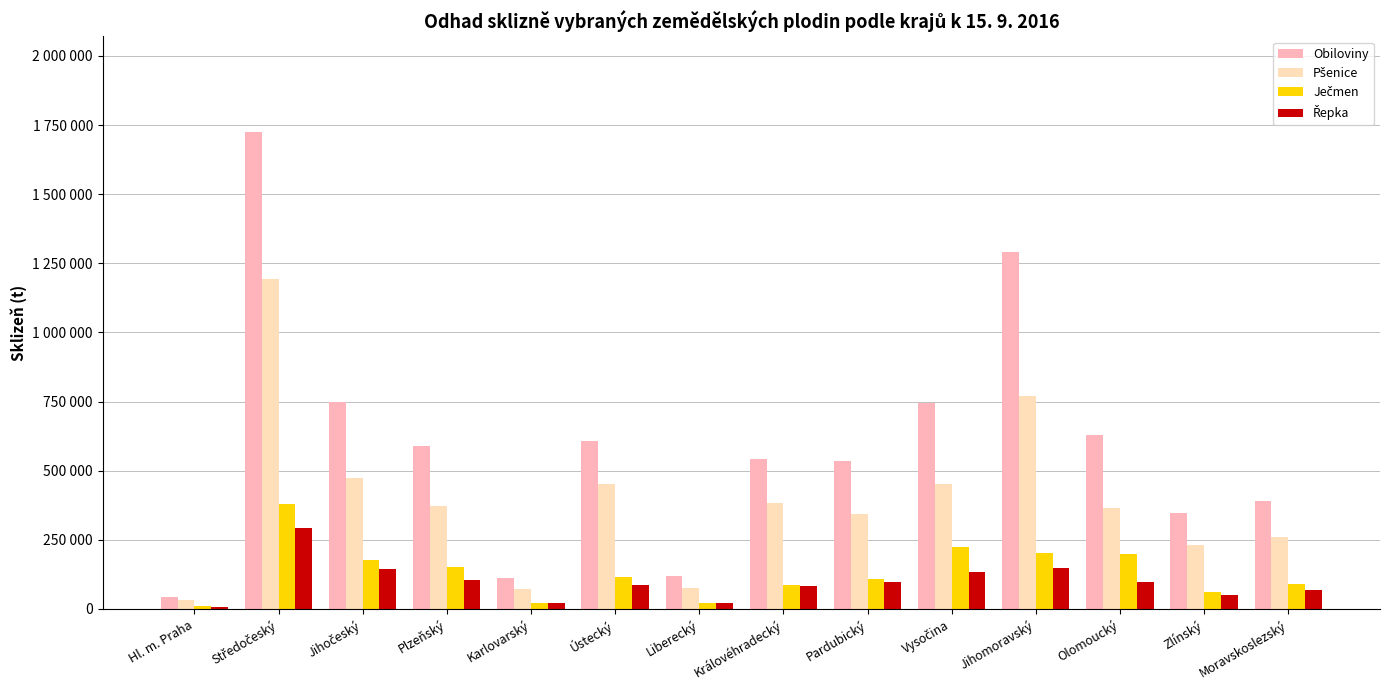

Which series changed the most between Plzeňský and Karlovarský?

Obiloviny